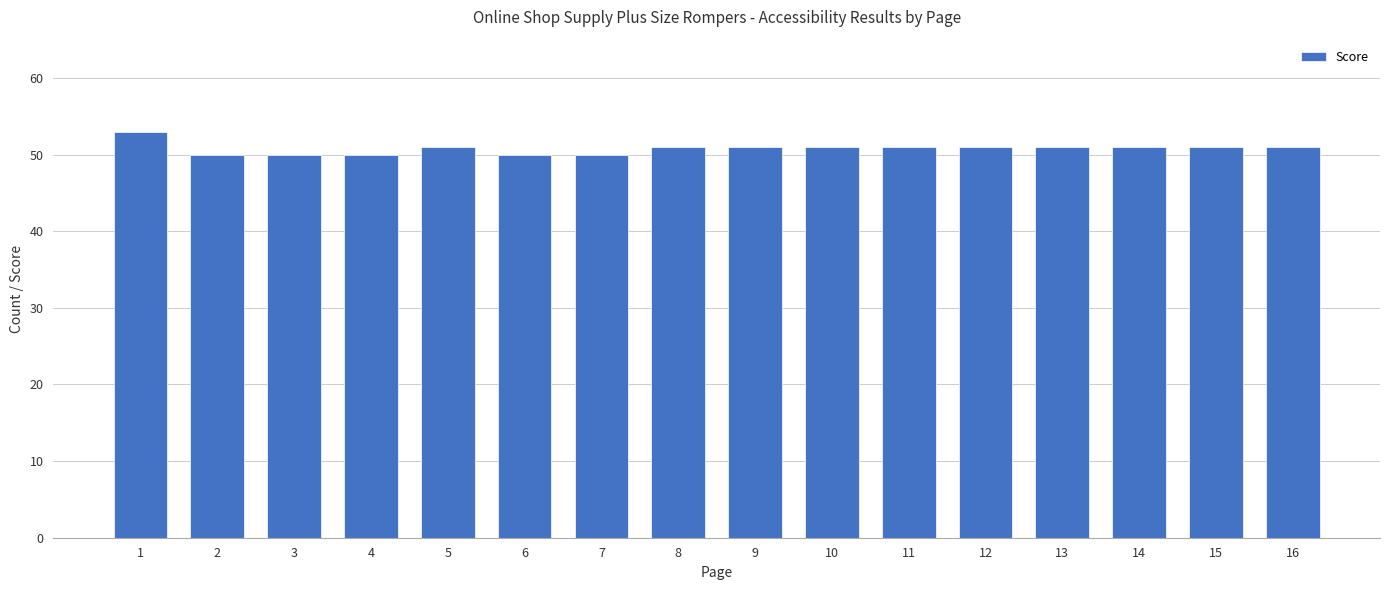

Is it true that the value at 12 is 26?

False